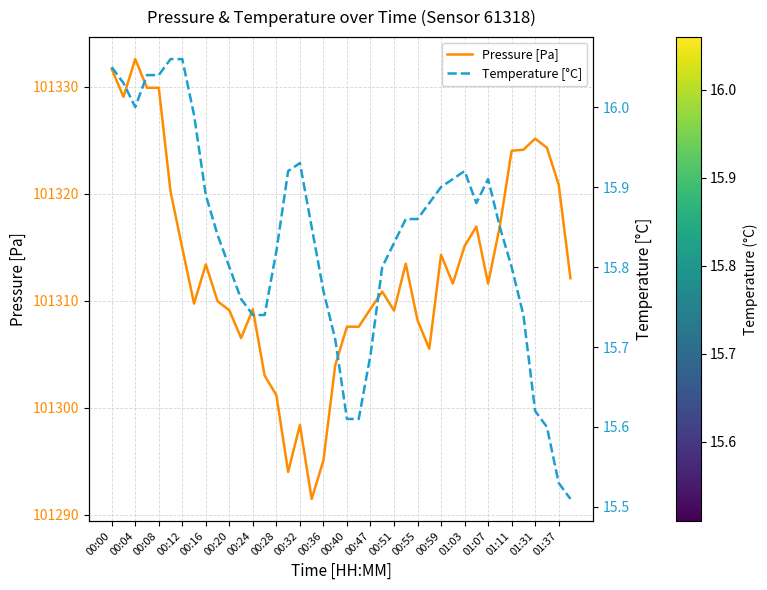

The value of Pressure [Pa] at 00:04 is 101332.6. True or false?

True